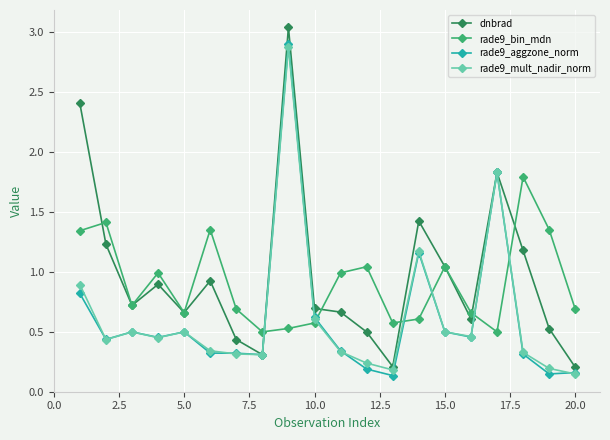

What is the sum of all dnbrad values?

19.5